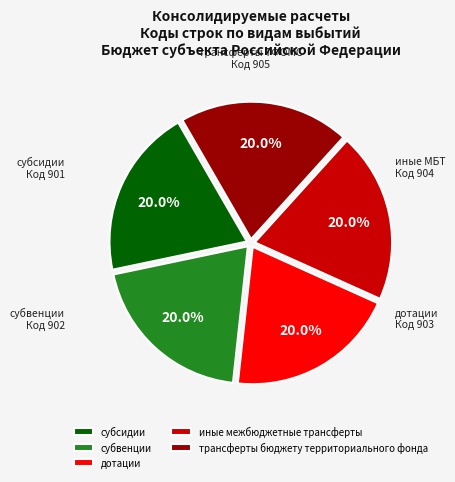

Approximately how many times larger is the value at трансферты бюджету территориального фонда compared to субвенции?

1.0